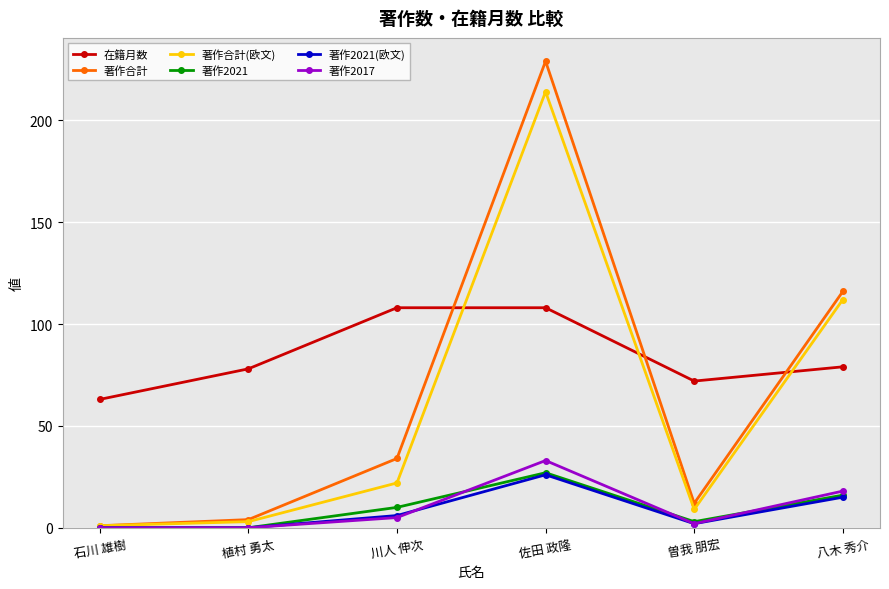

What is the sum of all 著作2021(欧文) values?

49